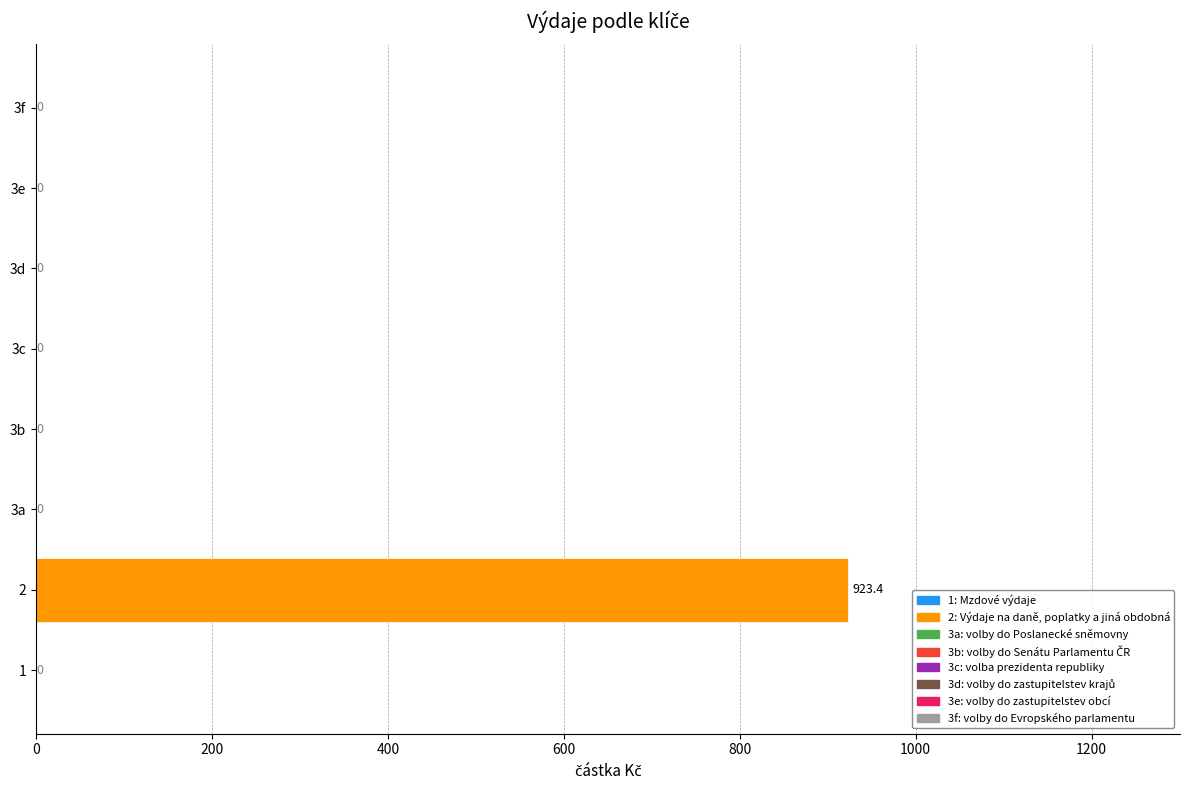

Is it true that the value at 3b is -573.2?

False